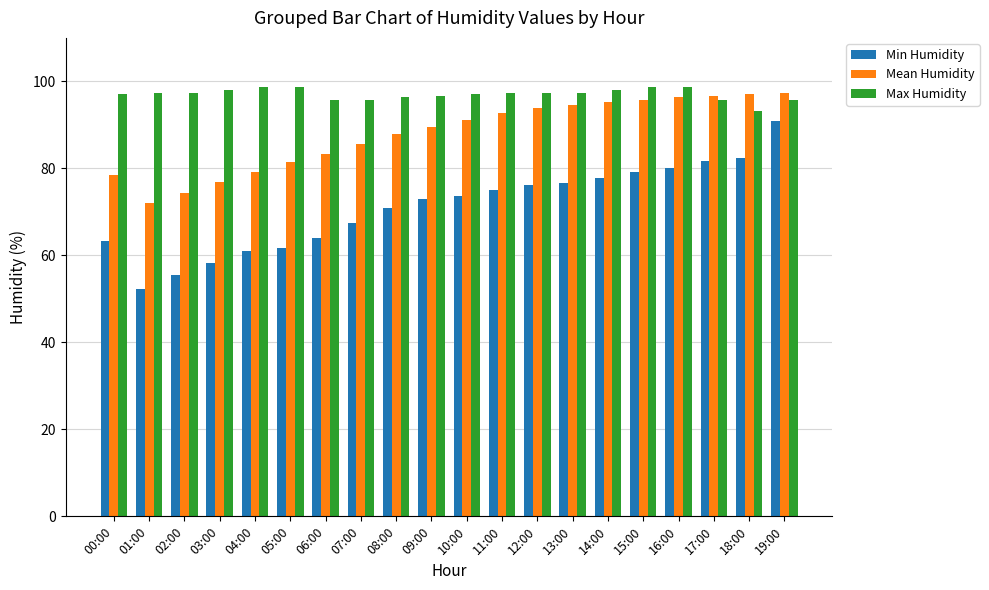

Rank the series by their maximum value, from highest to lowest.

Max Humidity, Mean Humidity, Min Humidity